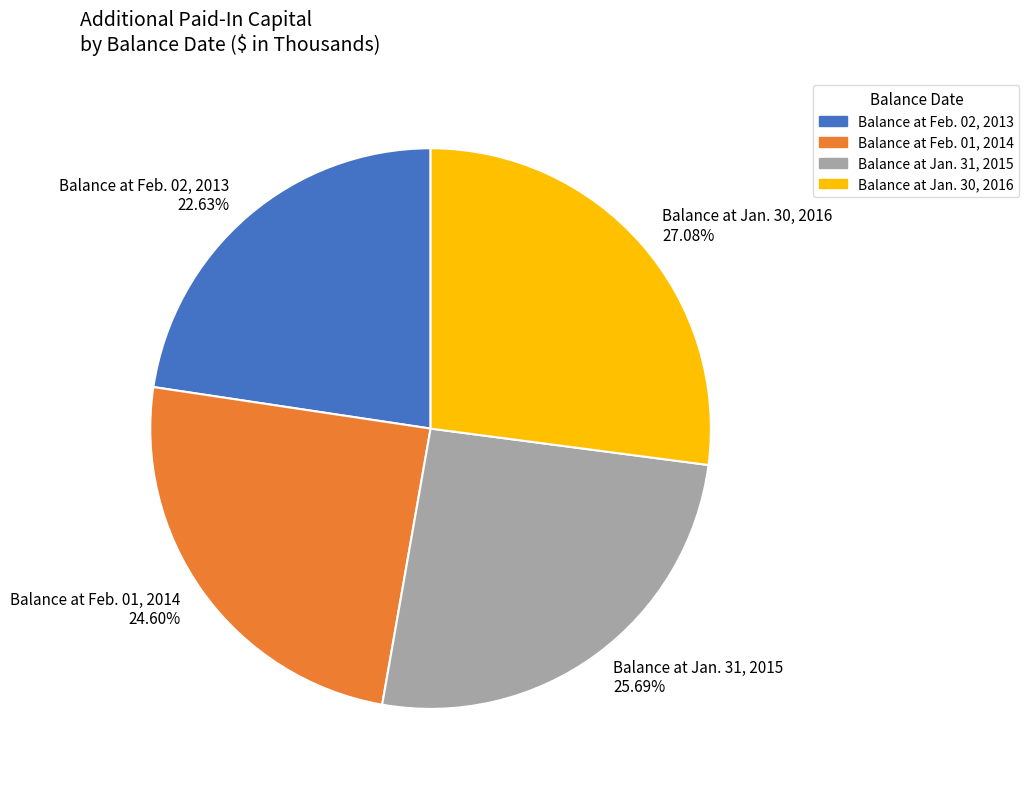

Rank the categories by value from highest to lowest.

Balance at Jan. 30, 2016, Balance at Jan. 31, 2015, Balance at Feb. 01, 2014, Balance at Feb. 02, 2013